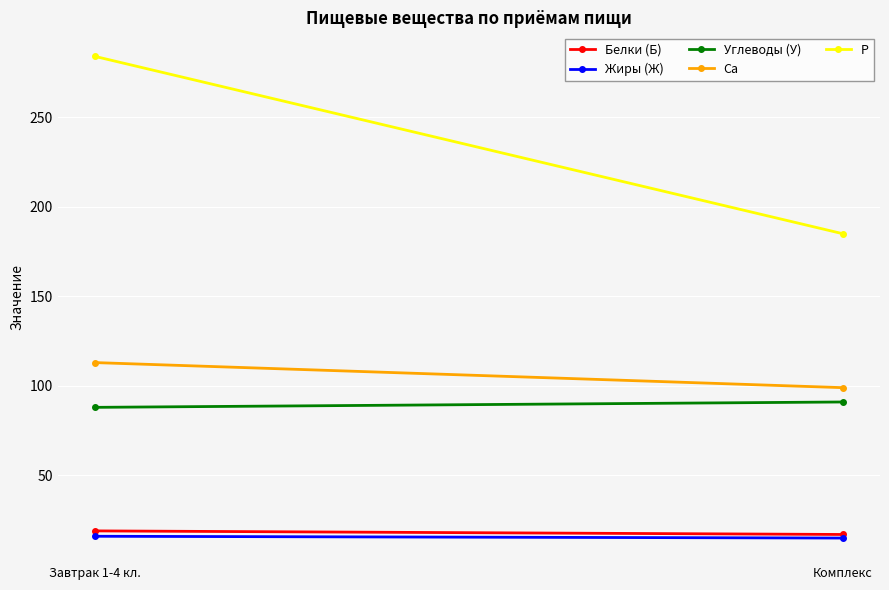

Which series changed the most between Завтрак 1-4 кл. and Комплекс?

P